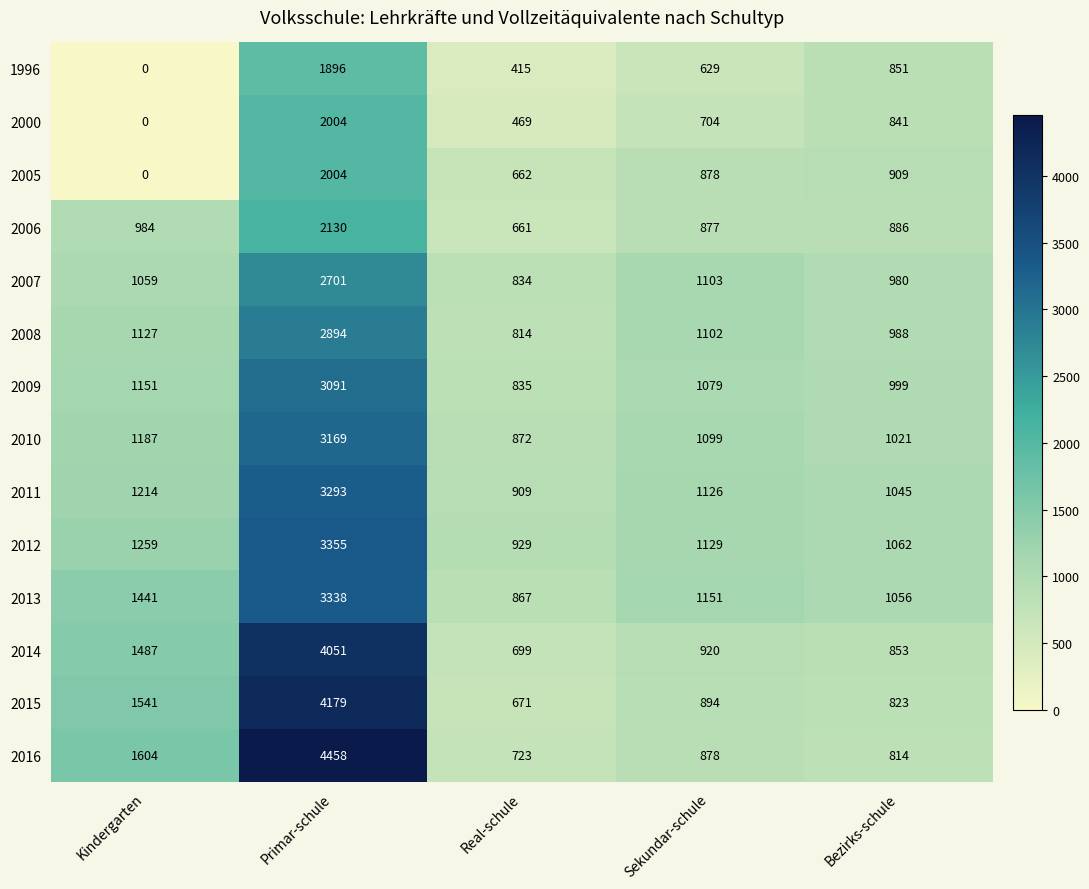

Between Kindergarten and Sekundar-schule, which series saw the biggest shift?

2005